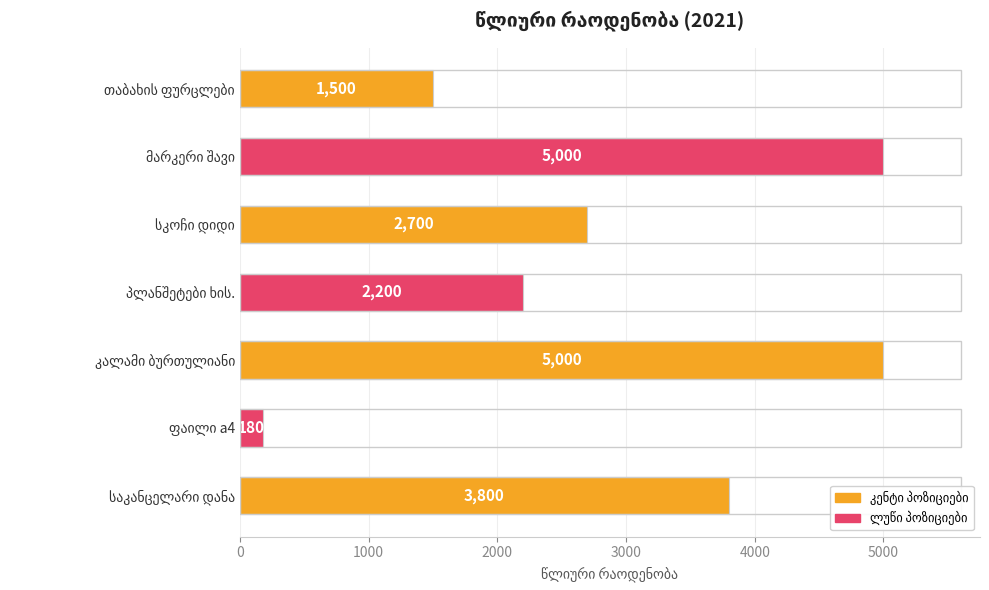

How many series are shown in this chart?

1